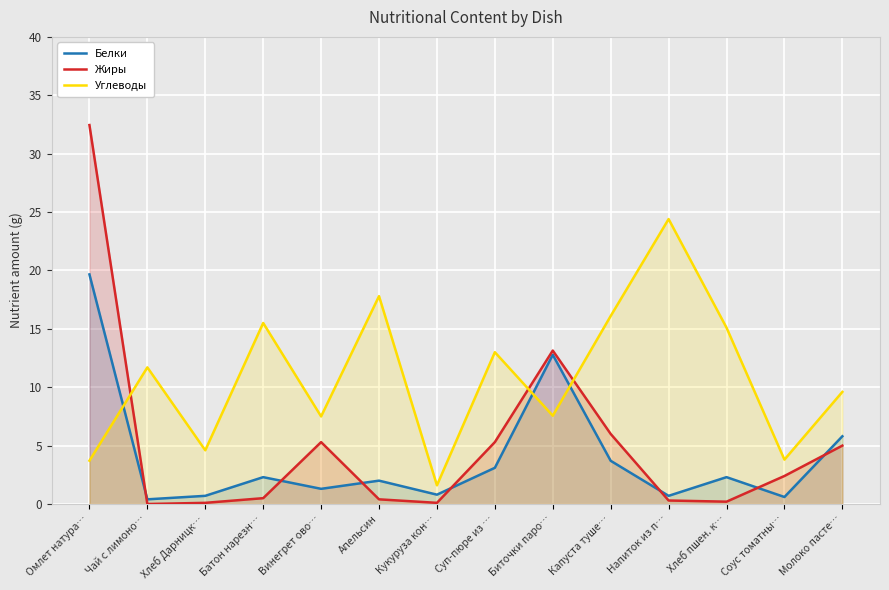

How many intersections are there between Жиры and Углеводы?

3